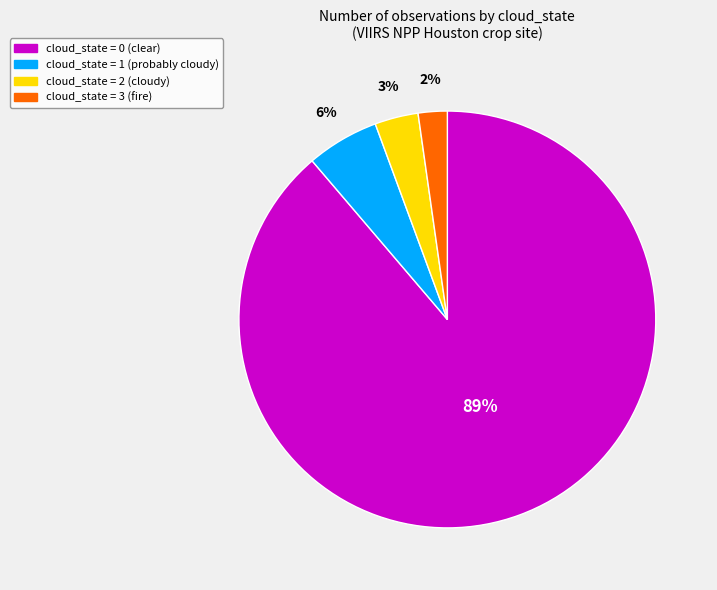

To the nearest percent, what is the difference between the largest and smallest slice percentages?

87%